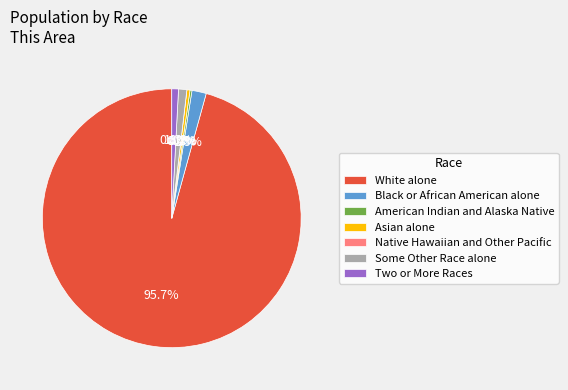

Rank the categories by value from lowest to highest.

Native Hawaiian and Other Pacific, American Indian and Alaska Native, Asian alone, Two or More Races, Some Other Race alone, Black or African American alone, White alone